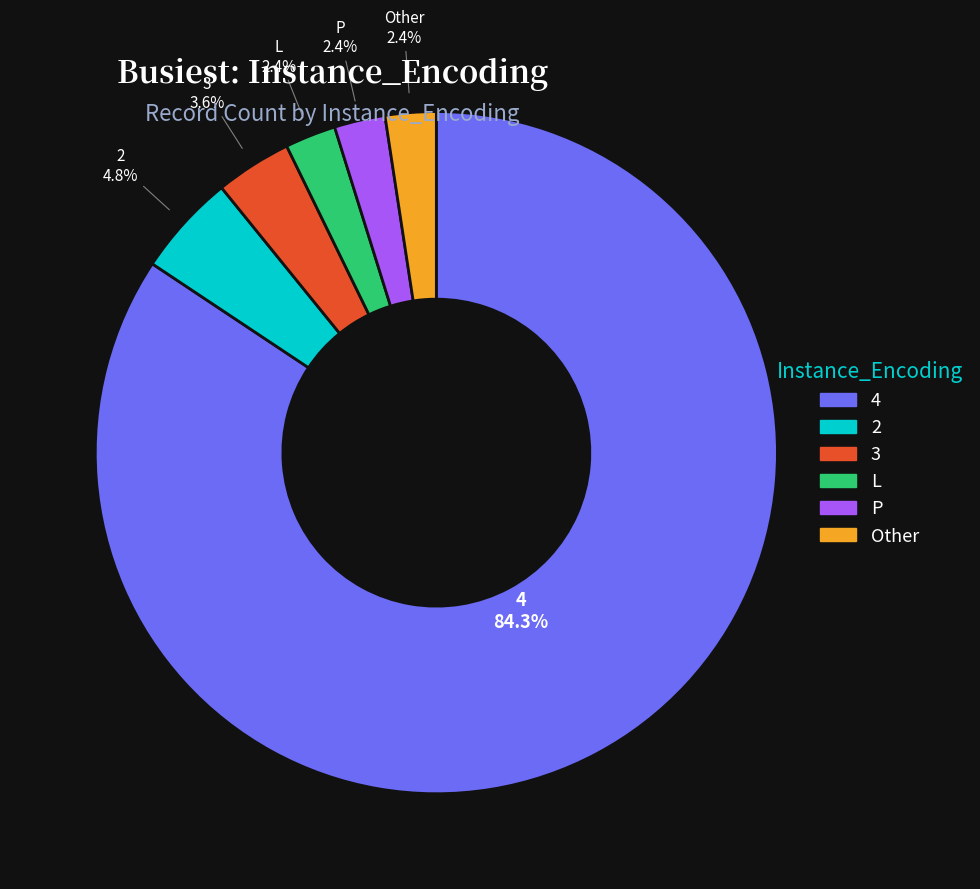

The 2 slice represents 5% of the pie. True or false?

True